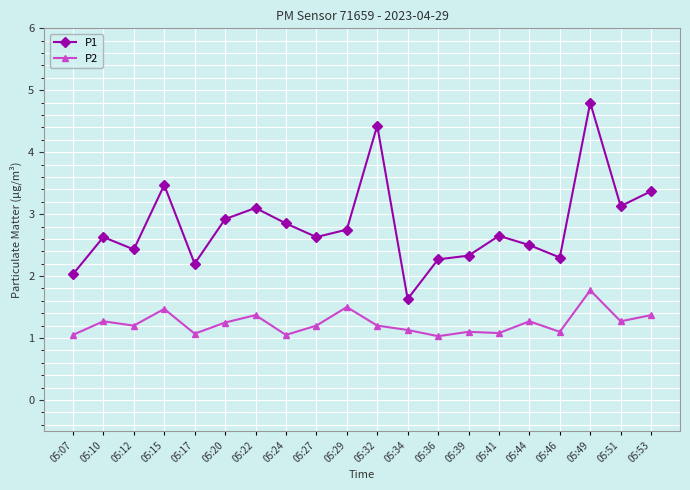

What is the sum of the P2 values at 05:10 and 05:27?

2.5